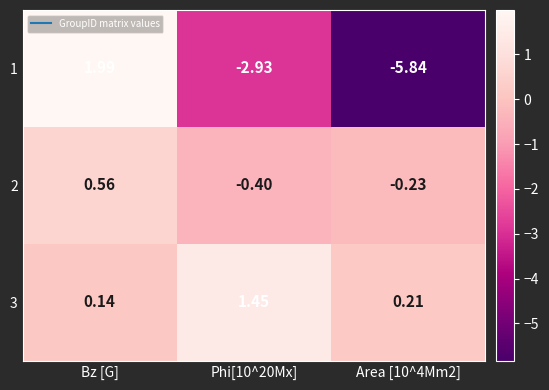

What is the total value across all series at Area [10^4Mm2]?

-5.9